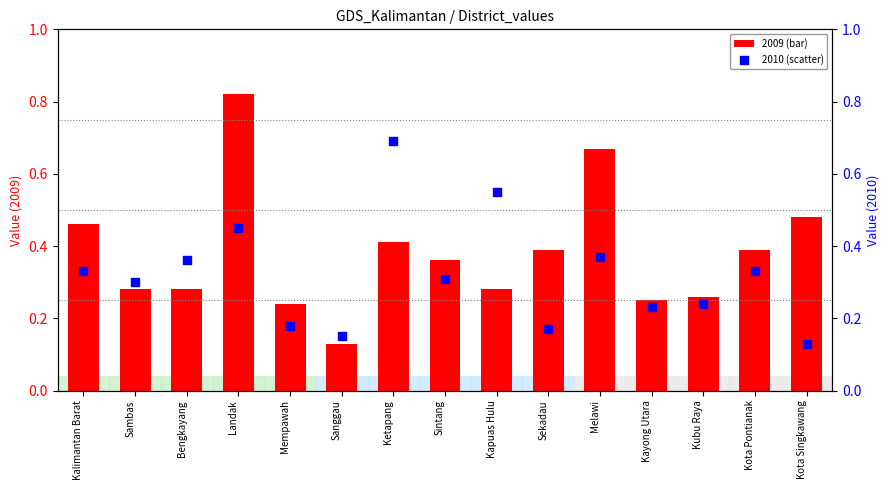

Which series has the widest spread of Y values?

2009 (bar)